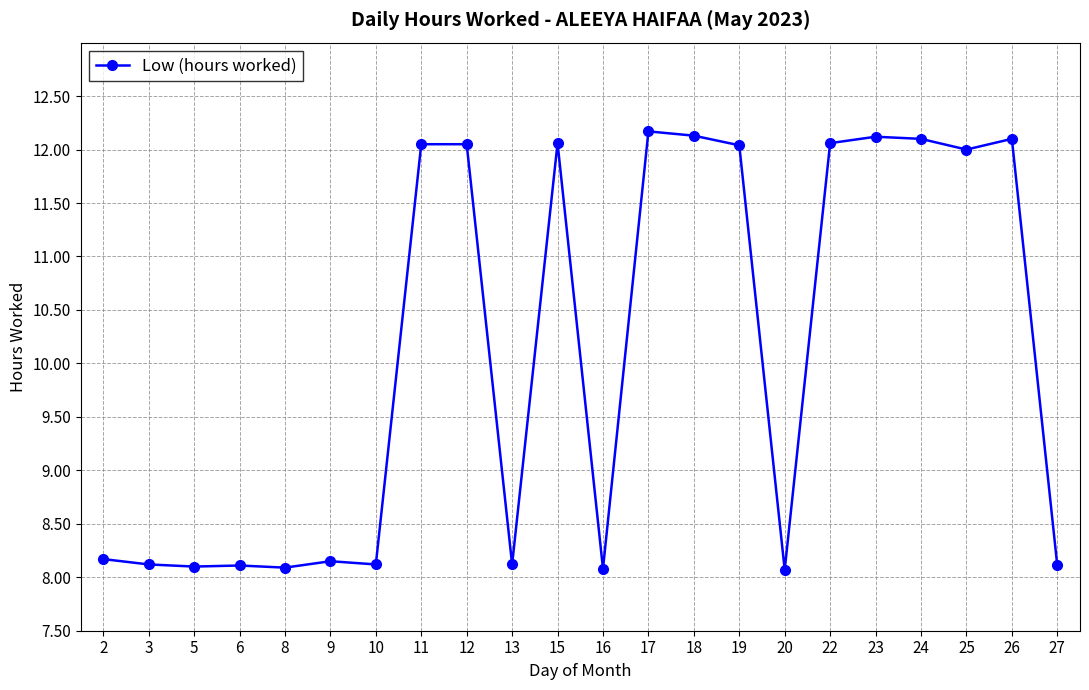

What is the difference between the maximum and minimum values?

4.1